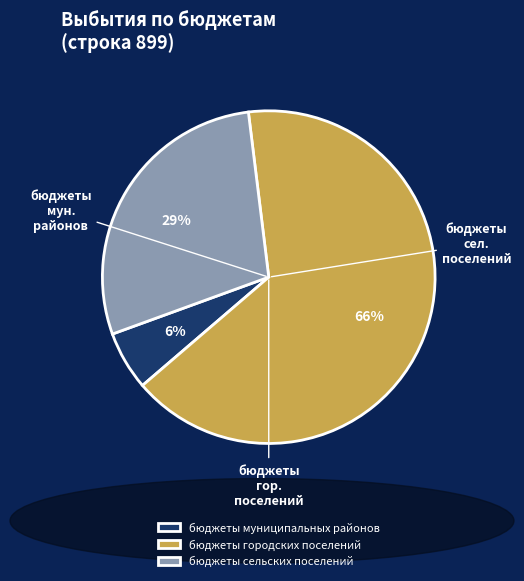

To the nearest percent, what portion does бюджеты сельских поселений represent?

29%